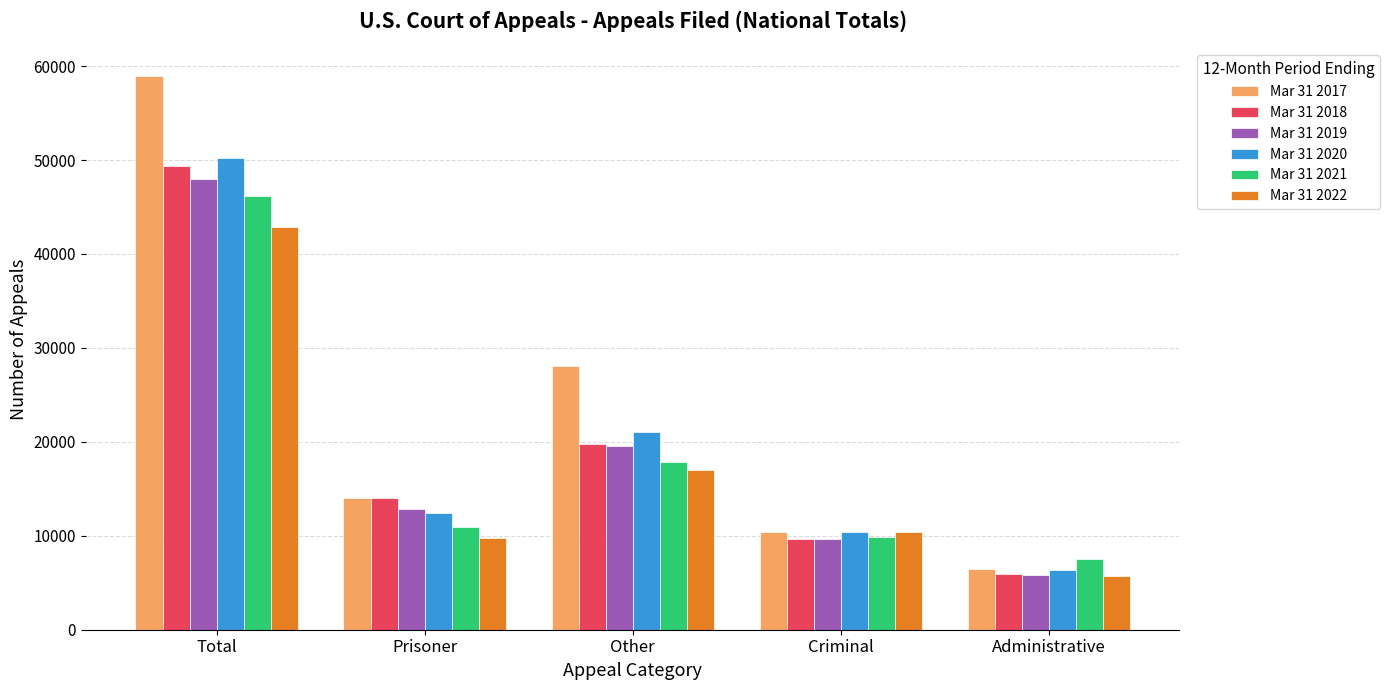

Are the bars horizontal?

No